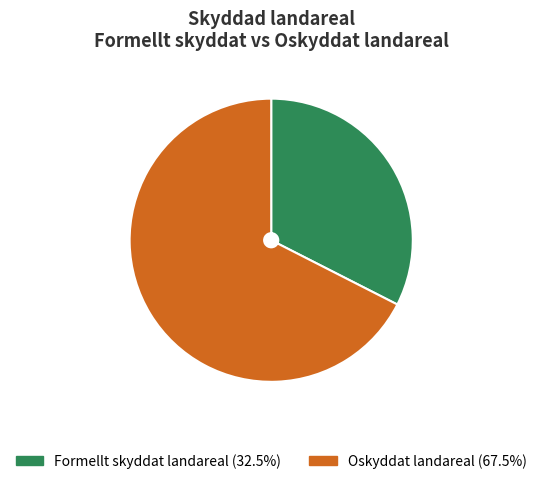

Do Formellt skyddat landareal and Oskyddat landareal together represent more than half of the pie?

Yes